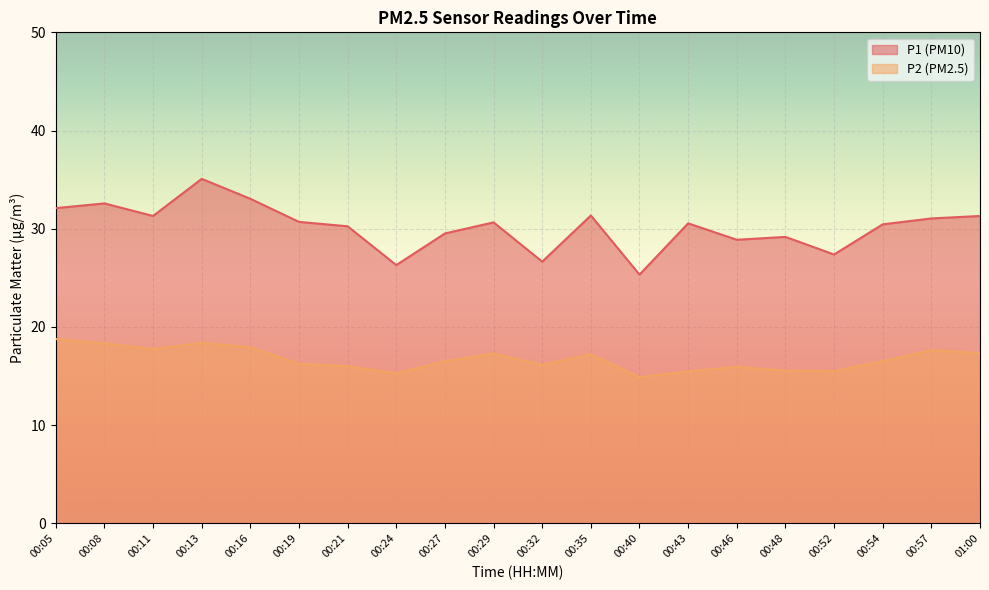

Reading right to left, list all the values displayed in this chart.

P1: 01:00=31.3	00:57=31.1	00:54=30.4	00:52=27.4	00:48=29.2	00:46=28.9	00:43=30.6	00:40=25.3	00:35=31.4	00:32=26.6	00:29=30.6	00:27=29.5	00:24=26.3	00:21=30.2	00:19=30.7	00:16=33.0	00:13=35.1	00:11=31.3	00:08=32.6	00:05=32.1
P2: 01:00=17.3	00:57=17.6	00:54=16.5	00:52=15.5	00:48=15.6	00:46=15.9	00:43=15.5	00:40=14.9	00:35=17.2	00:32=16.1	00:29=17.3	00:27=16.5	00:24=15.3	00:21=16.0	00:19=16.2	00:16=17.9	00:13=18.4	00:11=17.8	00:08=18.3	00:05=18.8